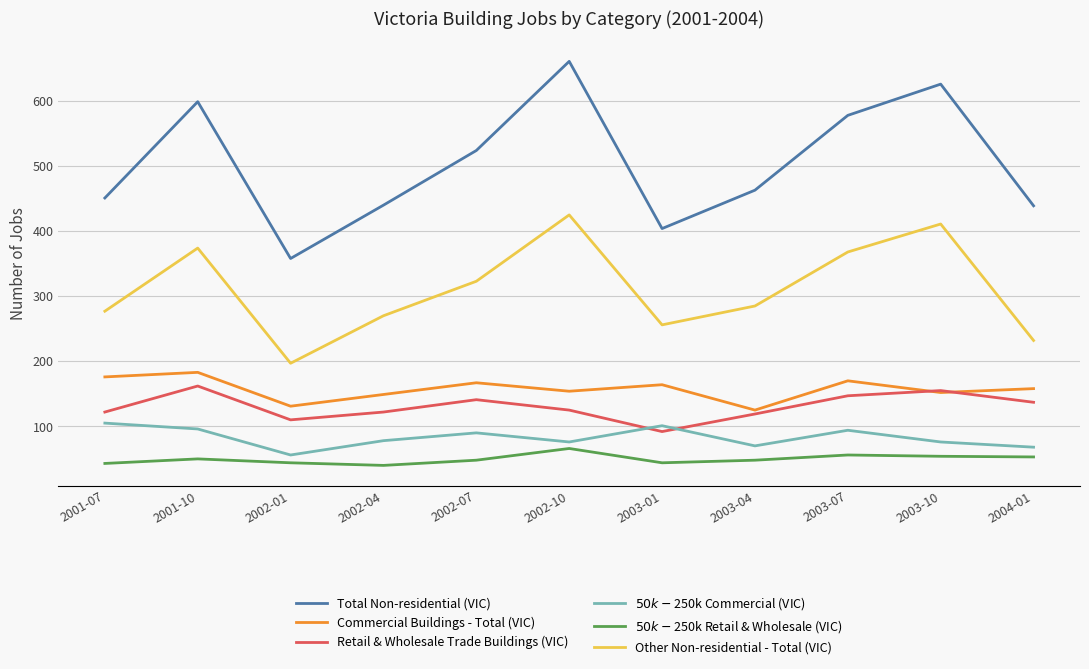

Does the chart display data point markers on the line(s)?

No